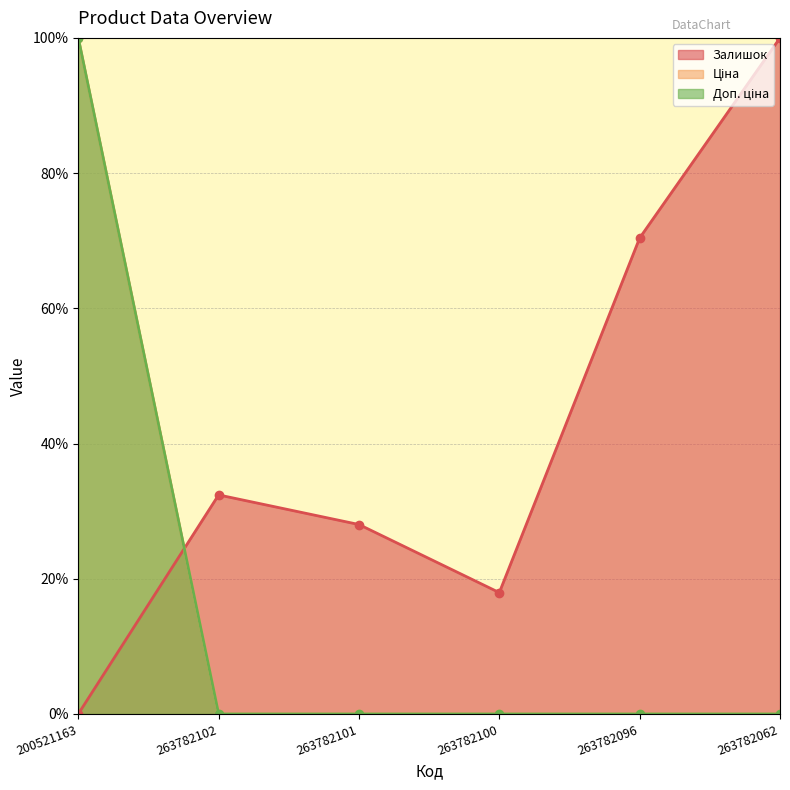

List the series in order of their peak value, highest first.

Залишок, Ціна, Доп. ціна